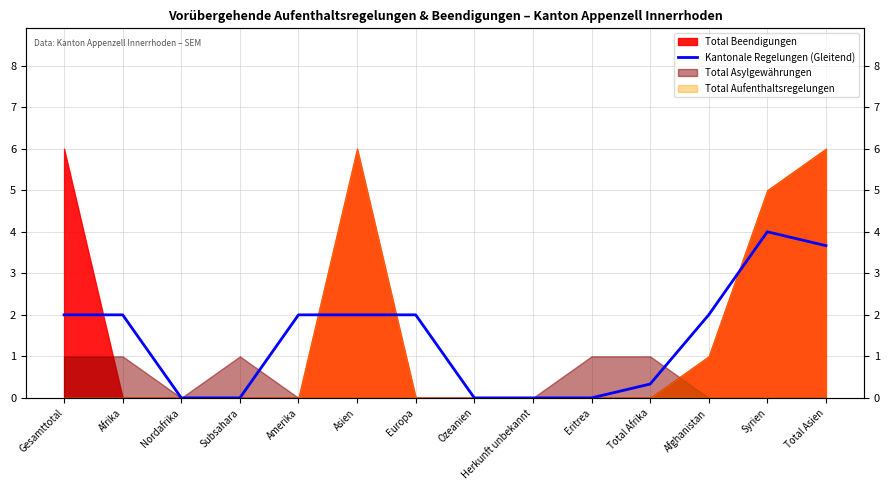

How many lines are shown in the chart?

1